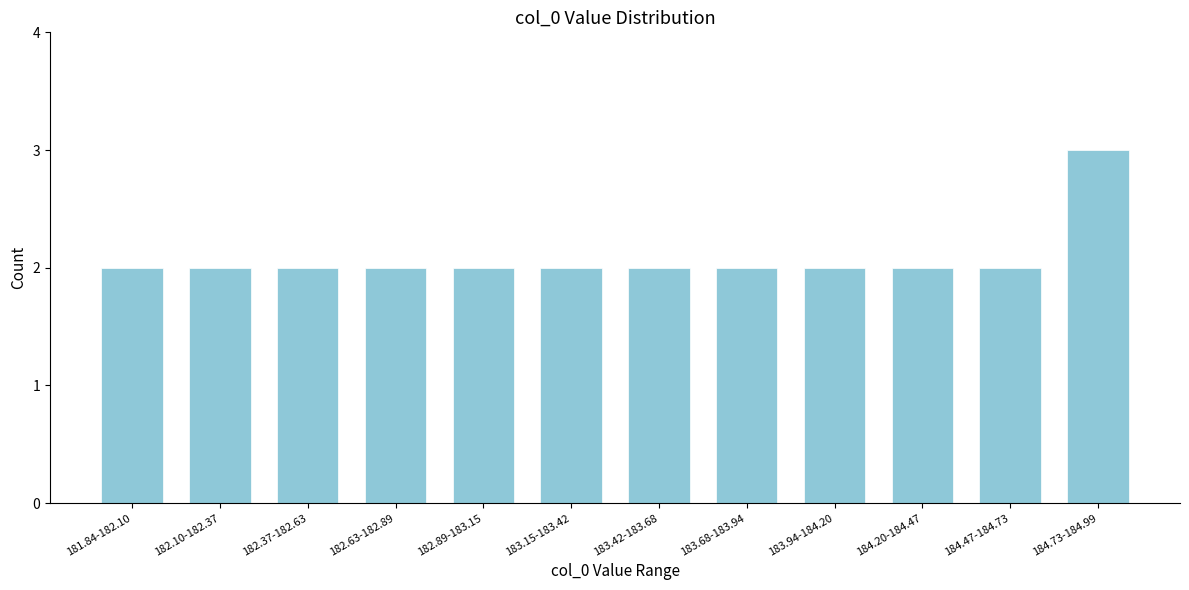

Reading right to left, transcribe all the data shown in this chart.

184.73-184.99=3	184.47-184.73=2	184.20-184.47=2	183.94-184.20=2	183.68-183.94=2	183.42-183.68=2	183.15-183.42=2	182.89-183.15=2	182.63-182.89=2	182.37-182.63=2	182.10-182.37=2	181.84-182.10=2